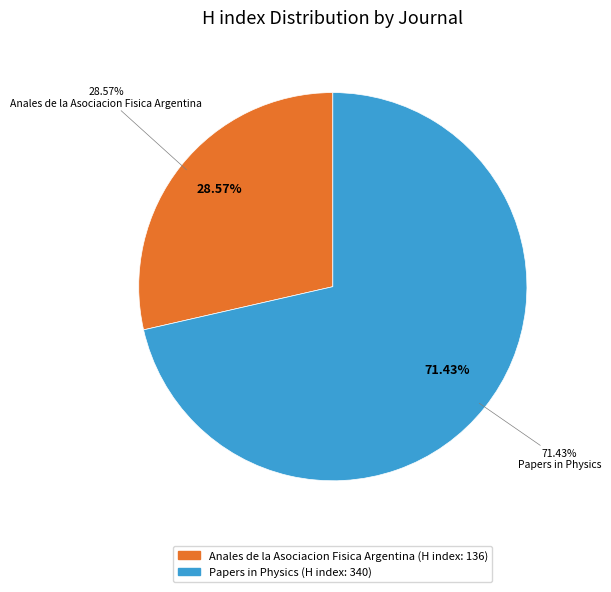

To the nearest percent, what portion does Anales de la Asociacion Fisica Argentina represent?

29%